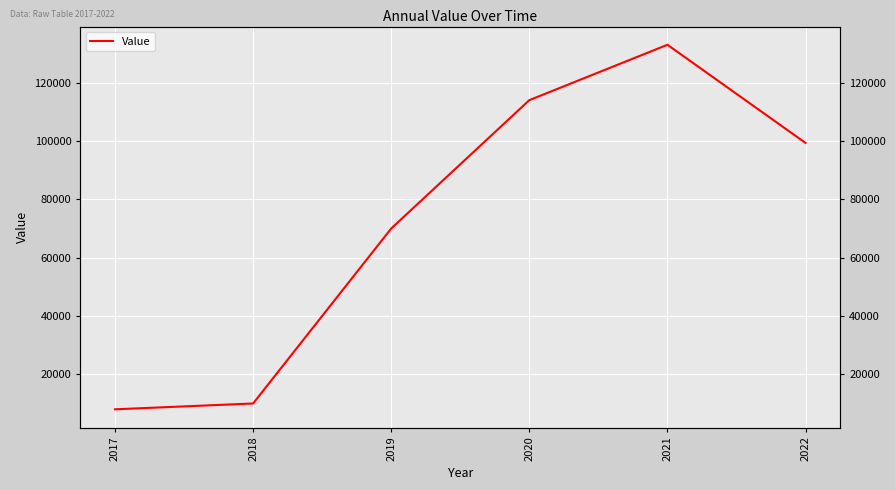

What is the value of the 2nd point from the left?

10000